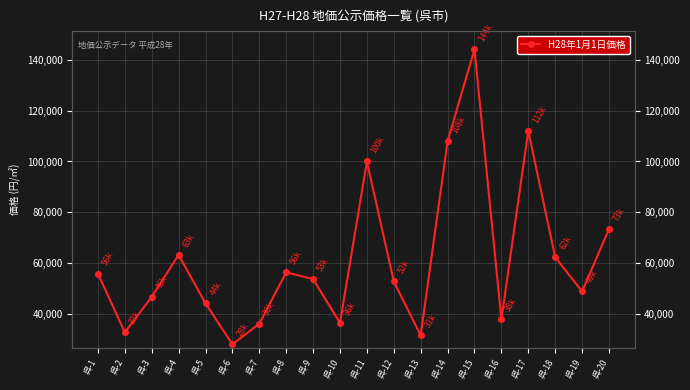

Where does the data first go above 53800?

呉-1